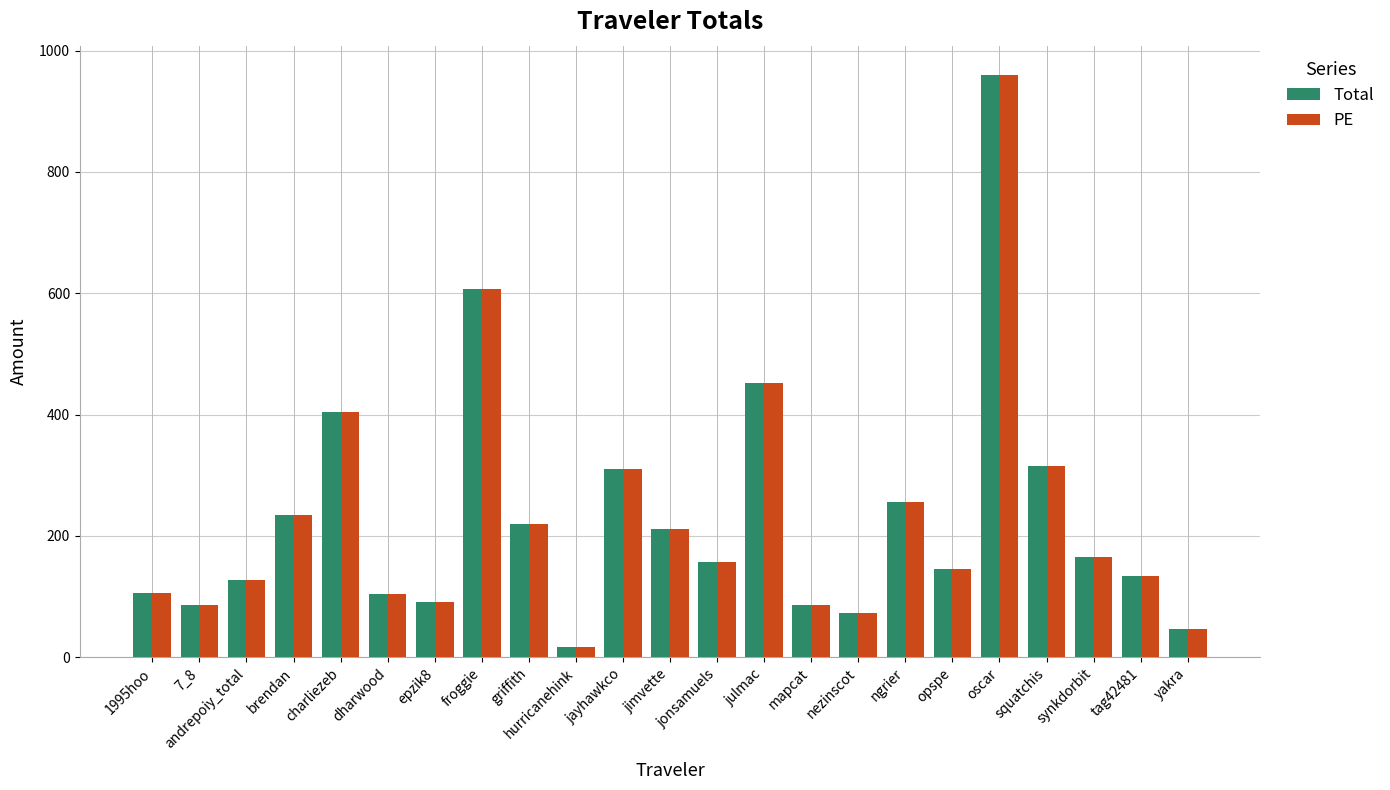

Which category has the highest value in the PE series?

oscar